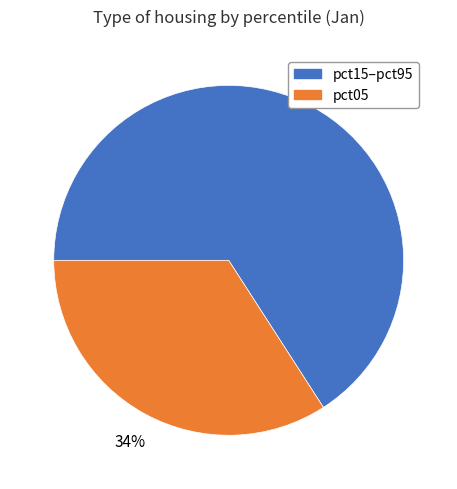

Is there any slice that represents more than half of the pie?

Yes